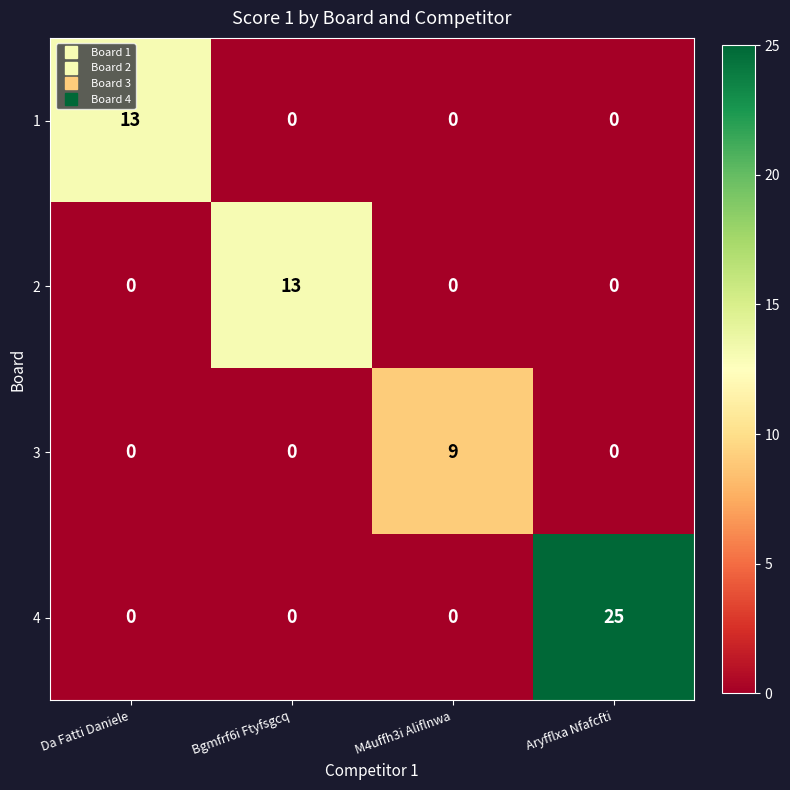

Is it true that 2 equals -8 at M4uffh3i Aliflnwa?

False